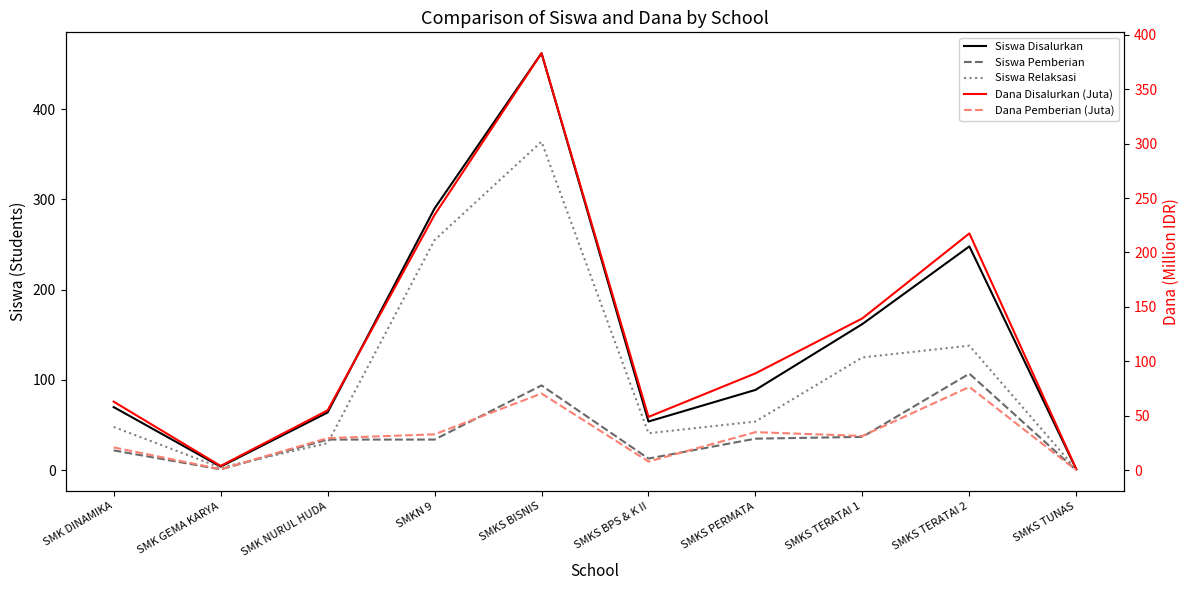

What is the value of the Siswa Disalurkan point at the 6th from the left?

54.0